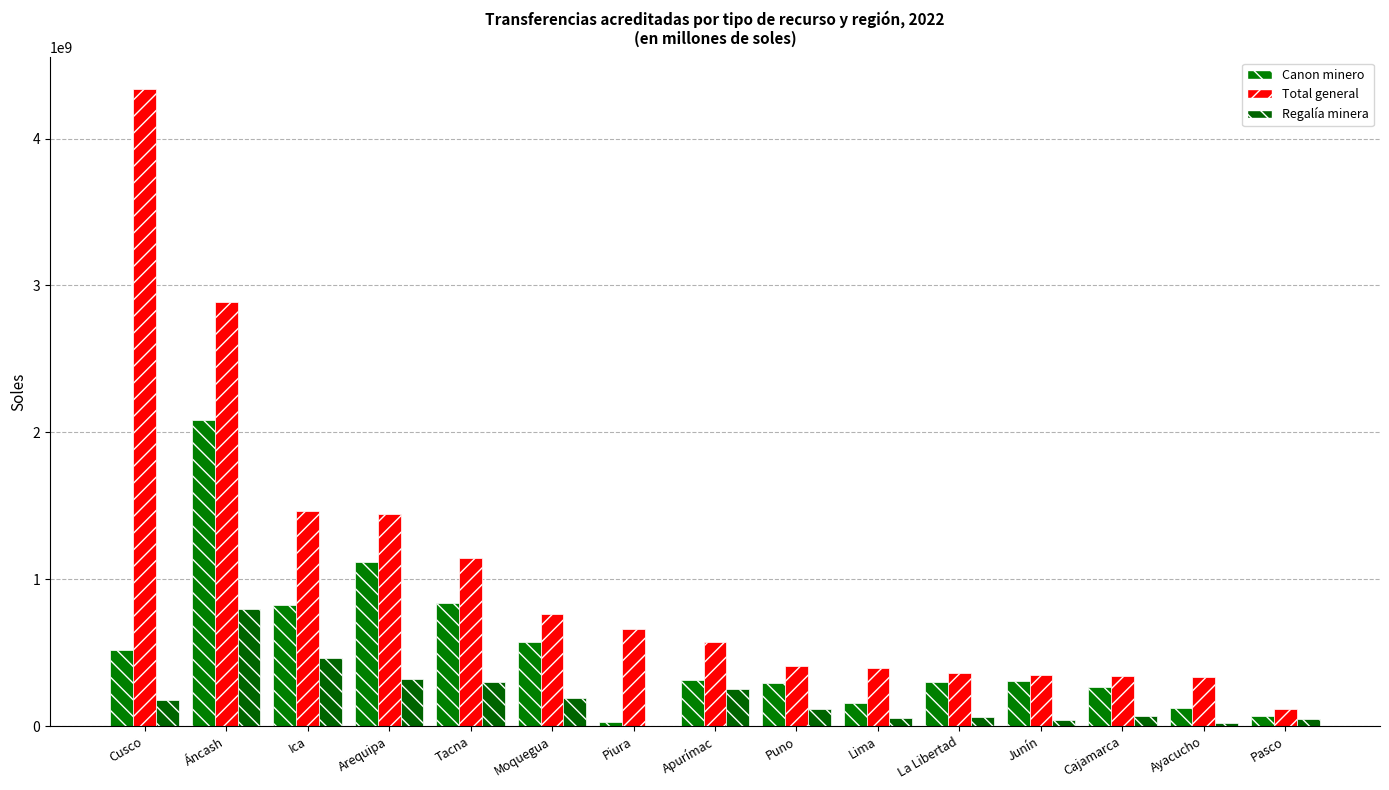

True or false: Total general has a value of 4335079135.4 at Cusco.

True